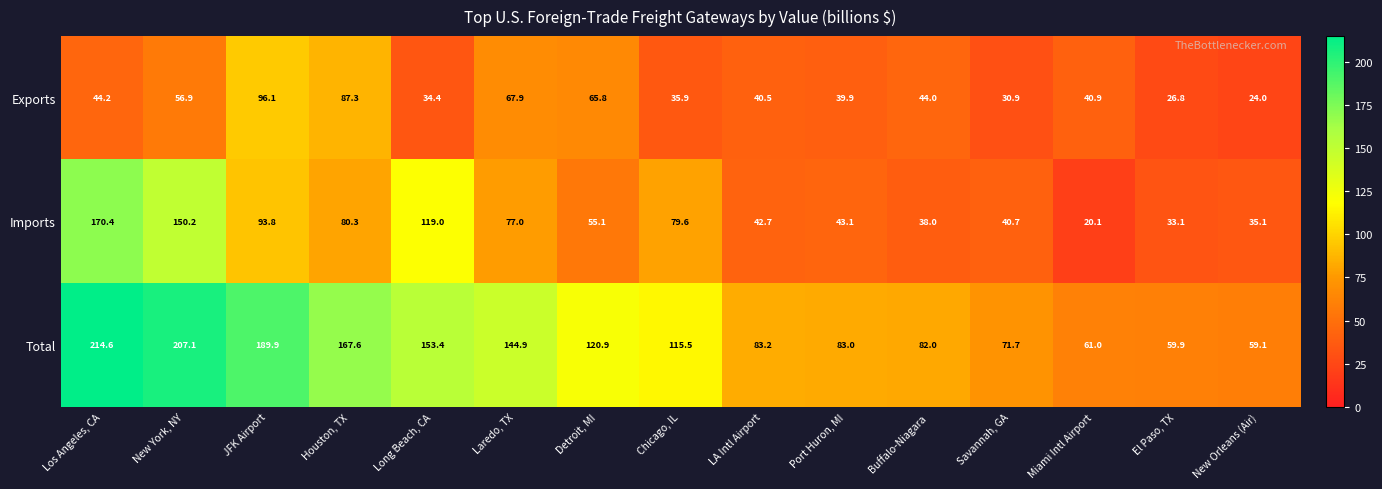

Where is Exports nearest to the value 60?

New York, NY